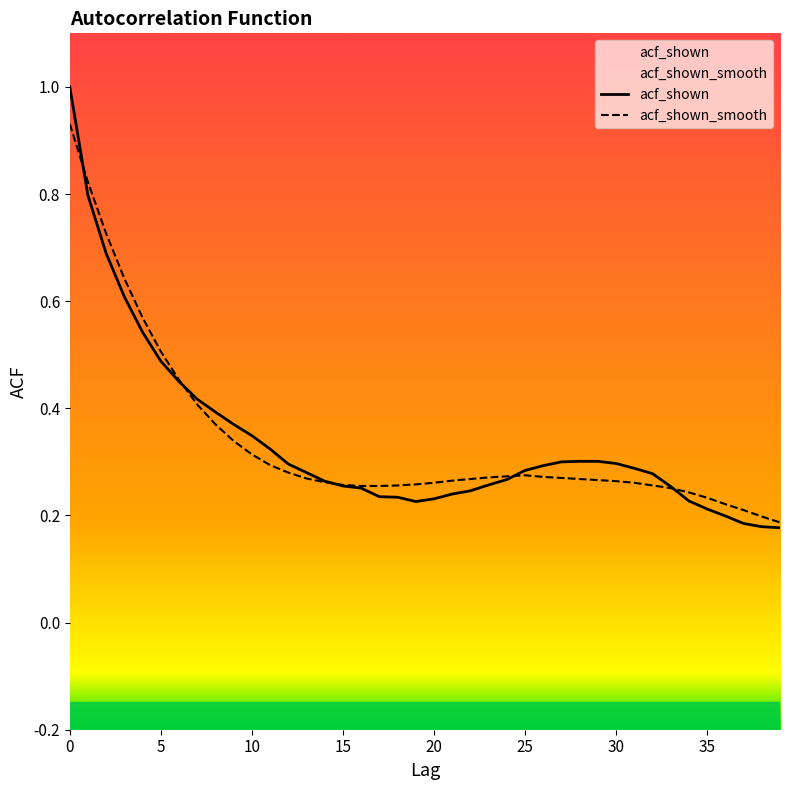

How many series are shown in this chart?

2